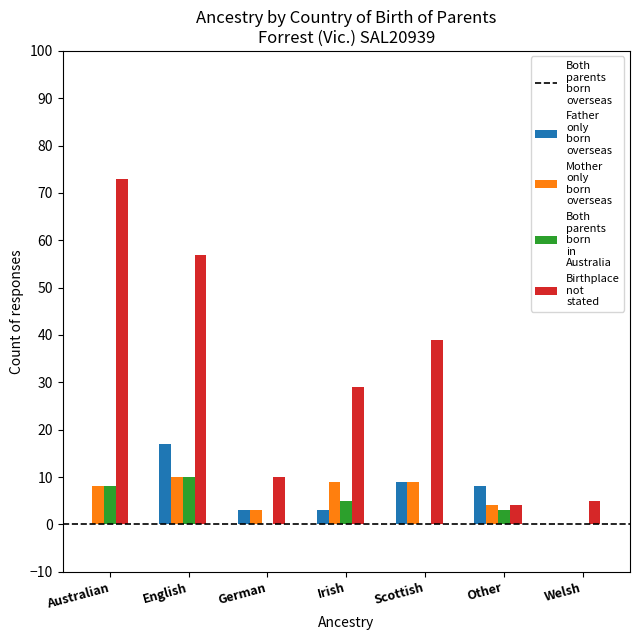

Which series has the largest total across all categories?

Both parents born in Australia